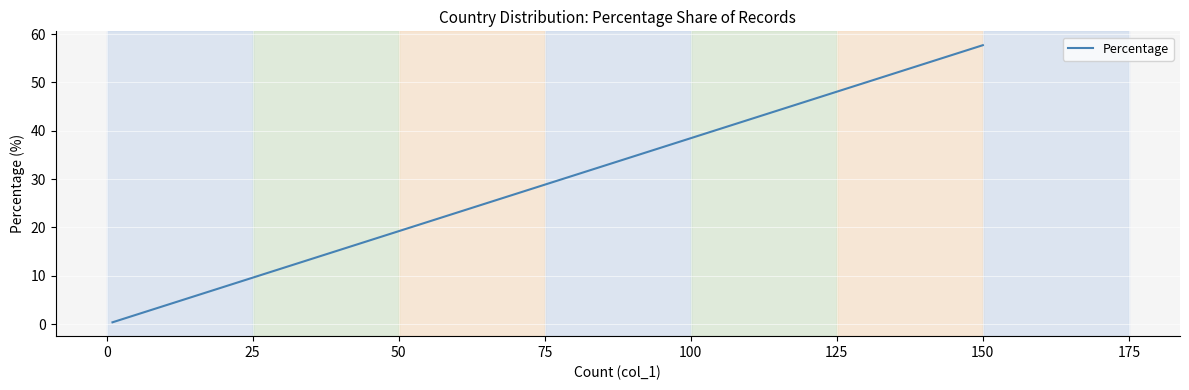

How many series are shown in this chart?

1